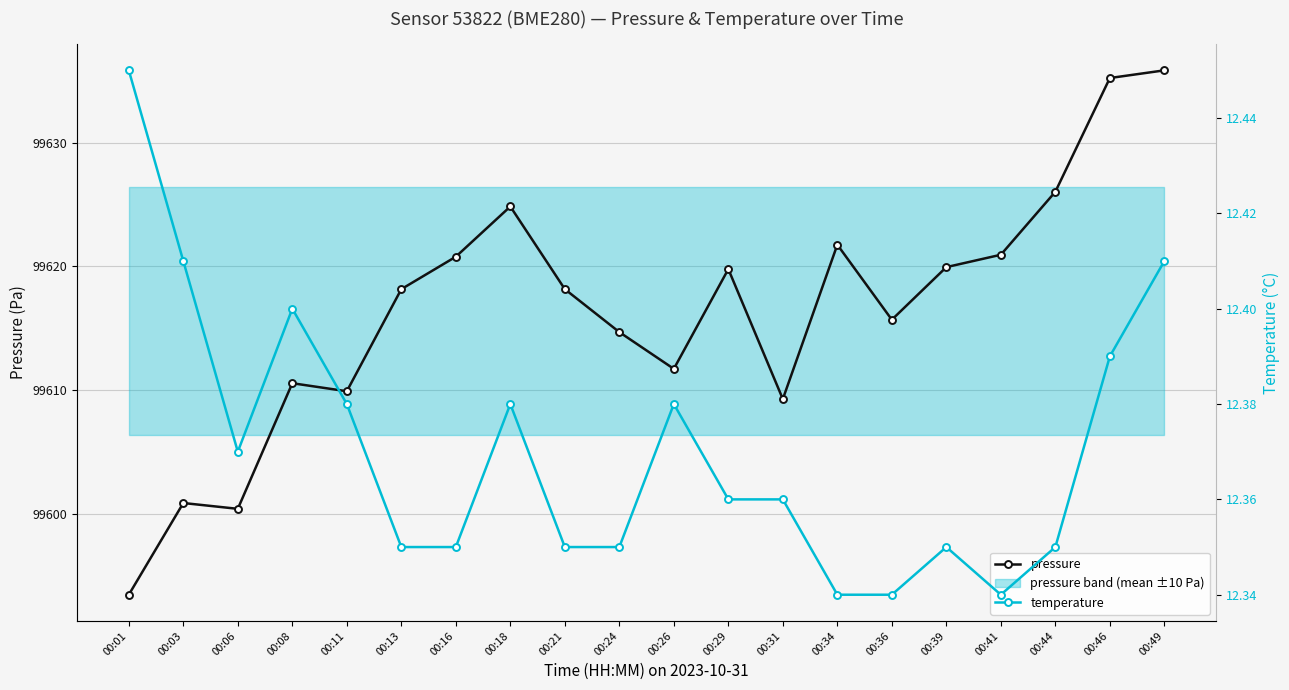

Which category has the highest value in the pressure series?

00:49